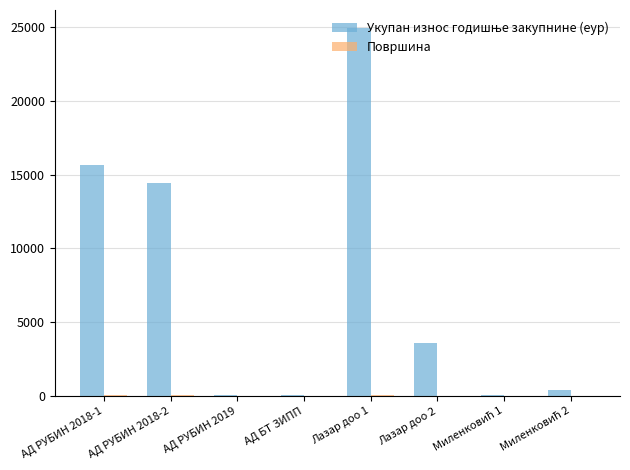

What is the greatest value displayed?

24902.8